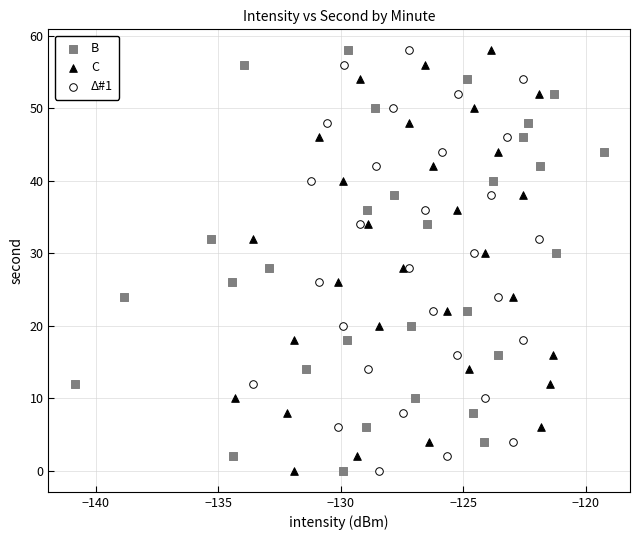

What are all the series names shown in the legend?

B, C, Δ#1